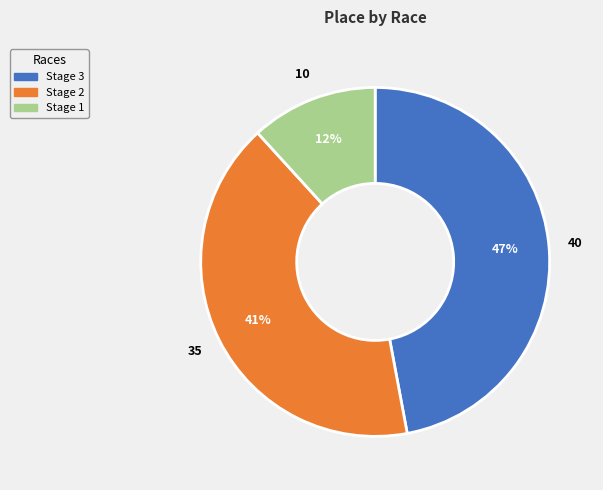

Count the number of slices in the pie.

3